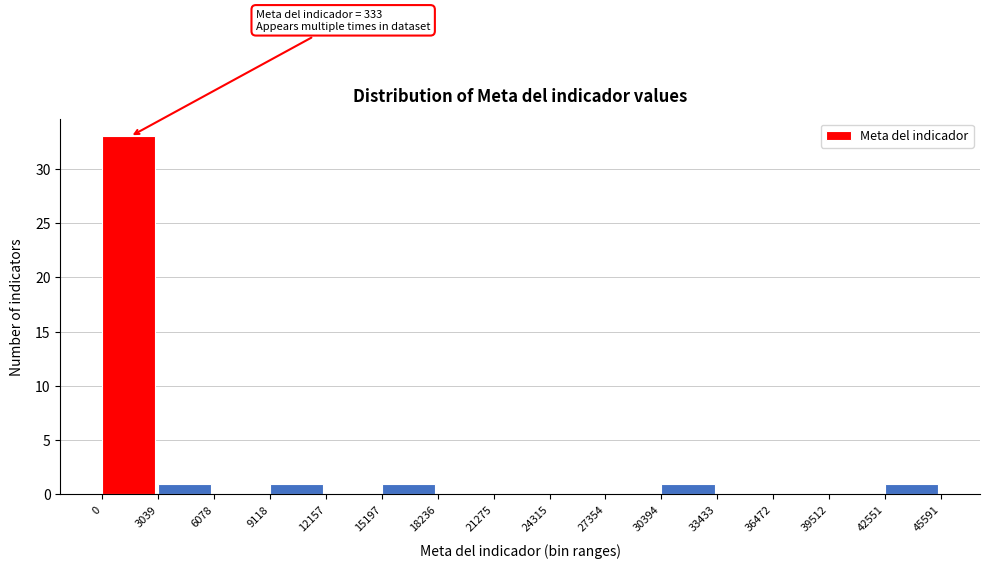

Which range on the x-axis has the tallest bar?

0 to 3039